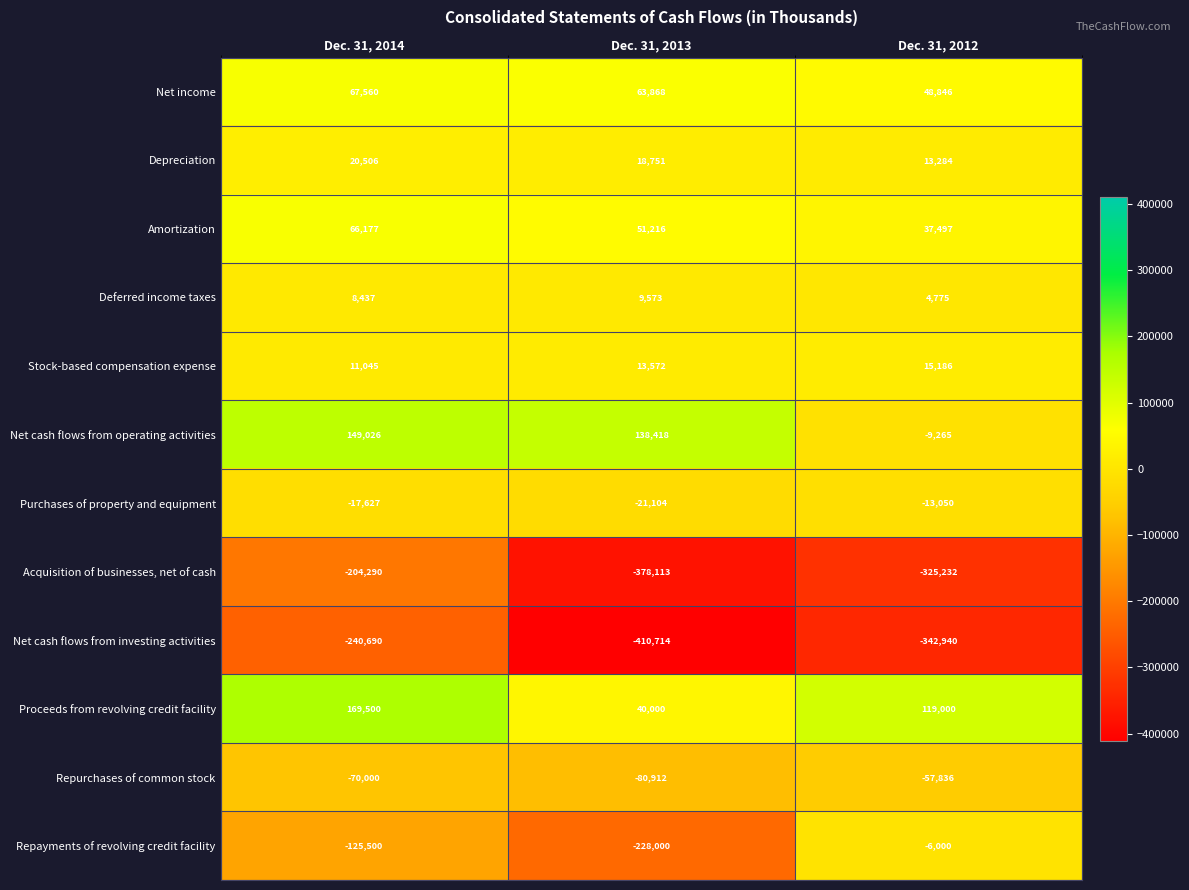

Which series has the widest spread of values?

Repayments of revolving credit facility